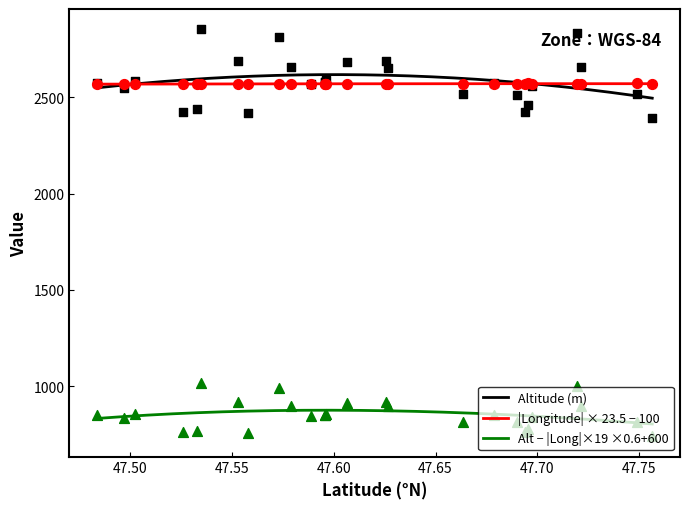

True or false: Alt − |Long|×19 ×0.6+600 and |Longitude| × 23.5 − 100 cross at least once.

False